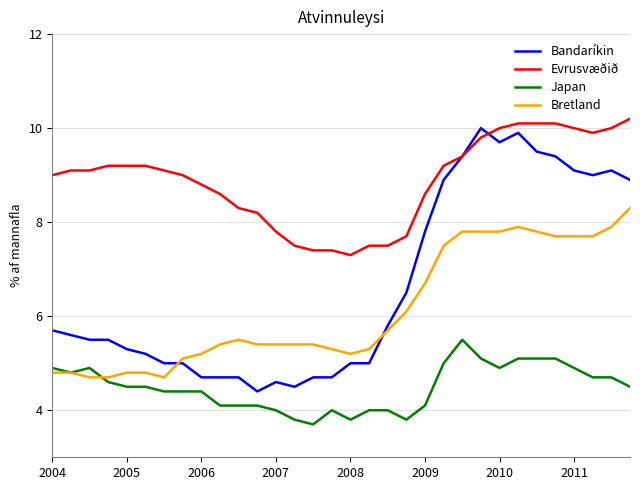

What is the smallest value displayed?

3.7